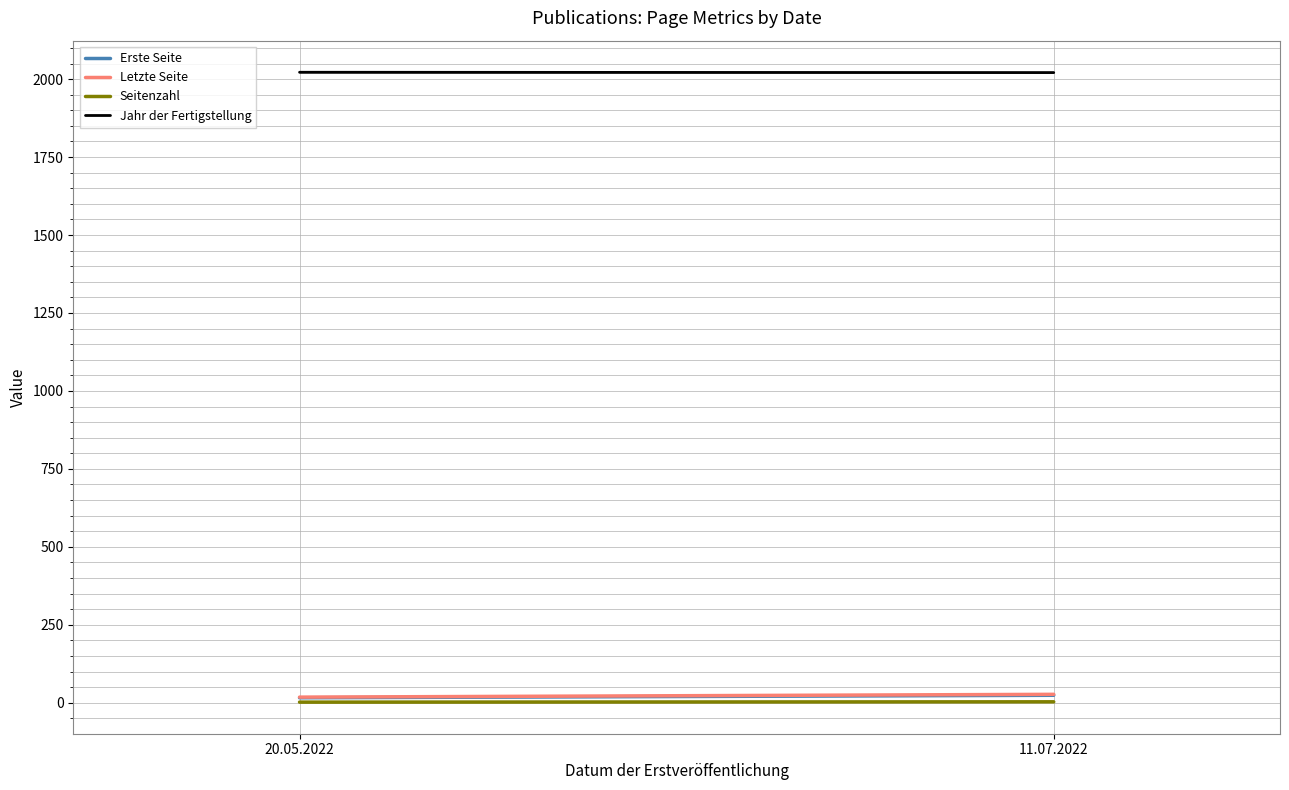

At which label is Letzte Seite closest to 22?

20.05.2022